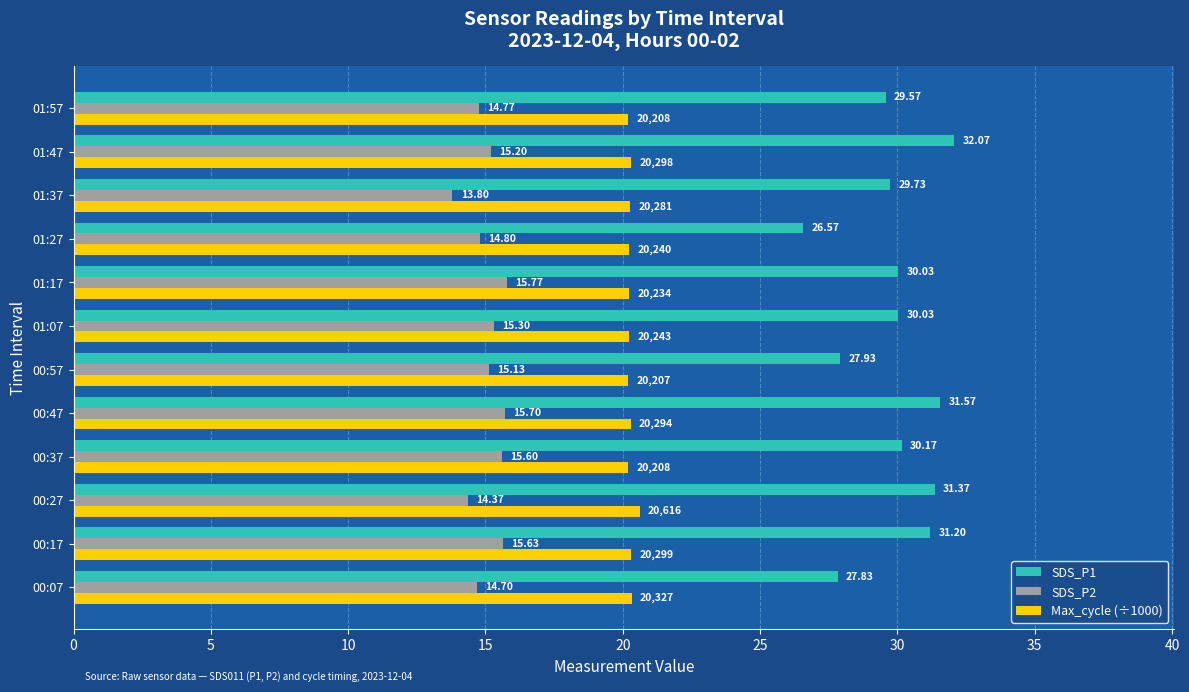

Which category has the highest value in the SDS_P2 series?

01:17